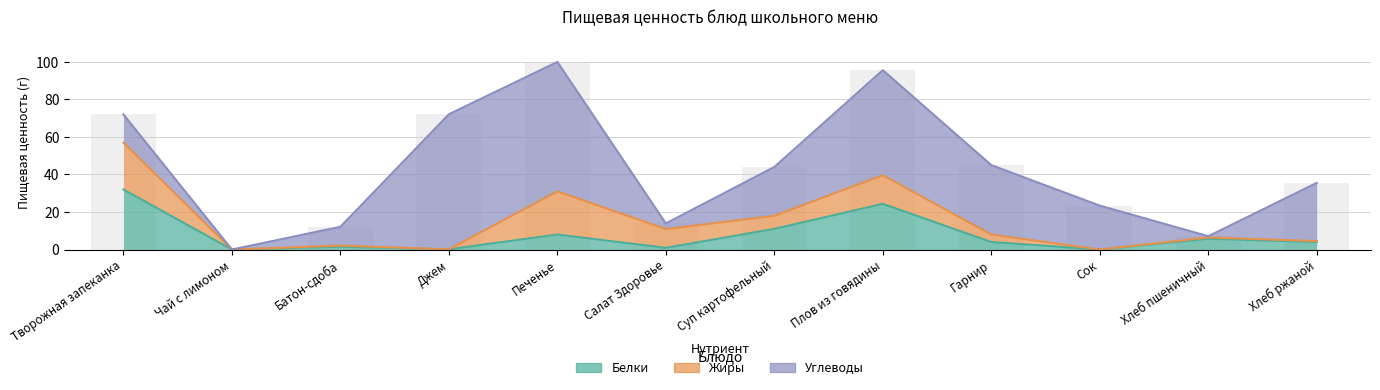

What is the maximum value for Белки?

32.0